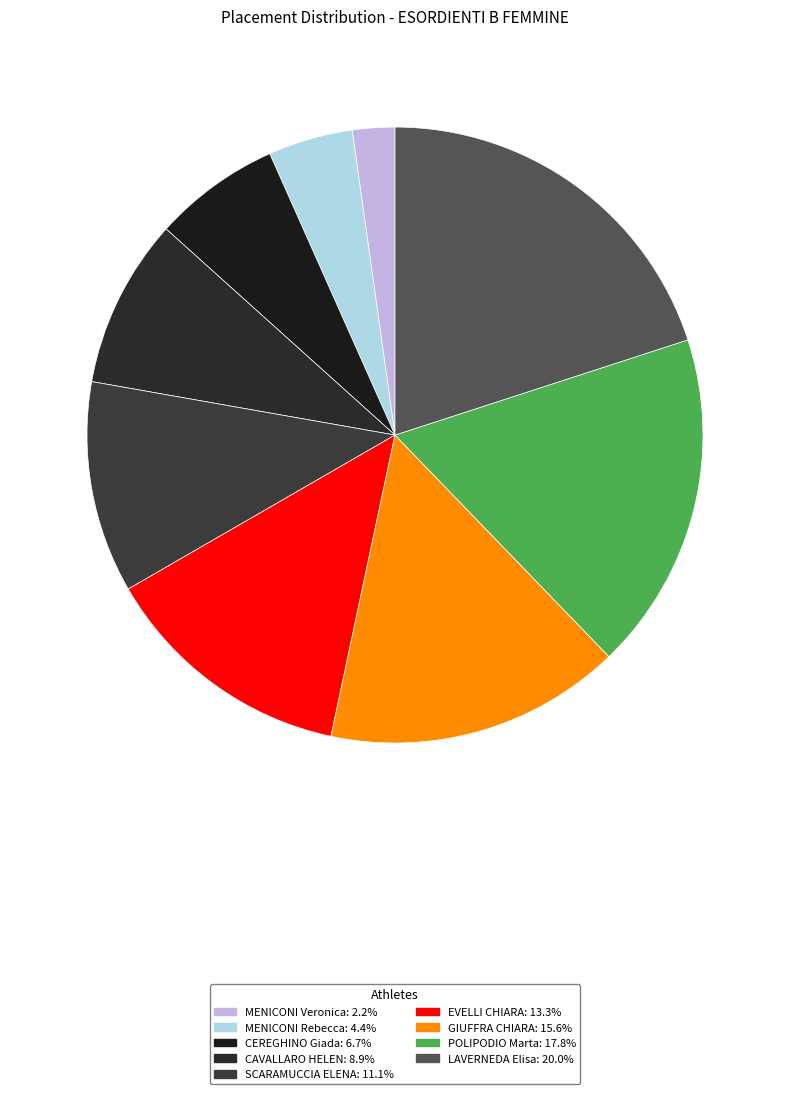

Which slice is the smallest?

MENICONI Veronica